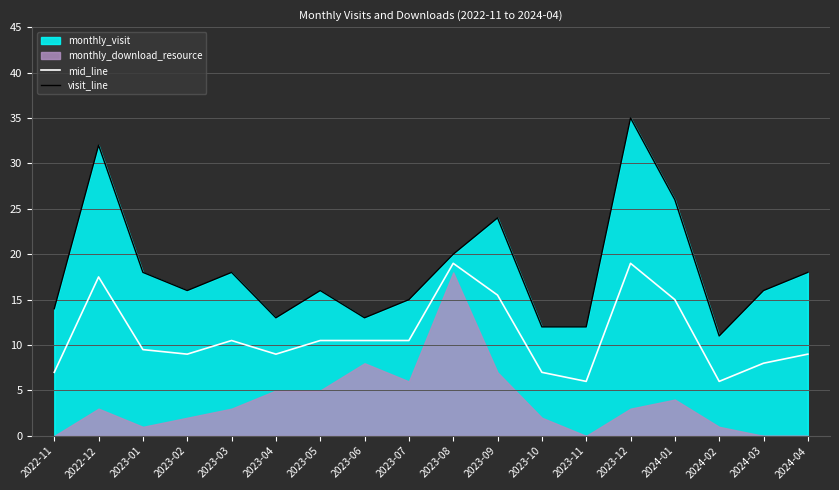

What position from the left is 2024-03?

17